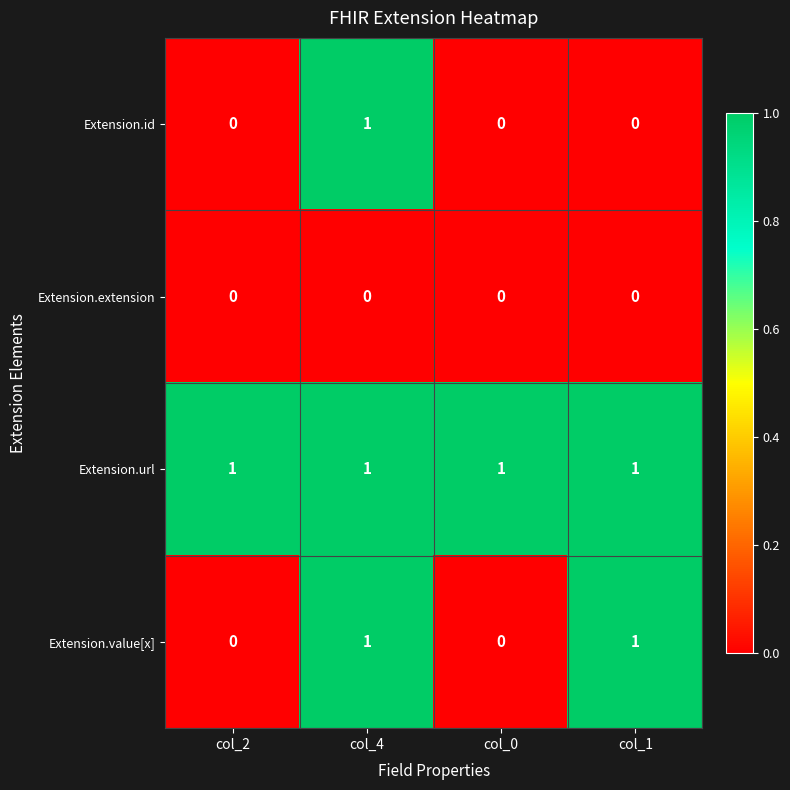

List the series in order of their overall mean, highest first.

Extension.url, Extension.value[x], Extension.id, Extension.extension